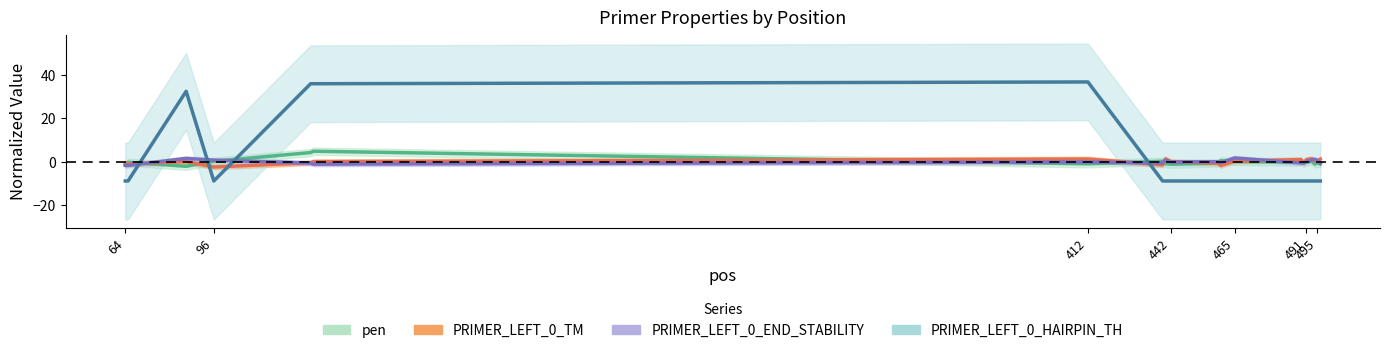

What are all the series names shown in the legend?

pen, PRIMER_LEFT_0_TM, PRIMER_LEFT_0_END_STABILITY, PRIMER_LEFT_0_HAIRPIN_TH